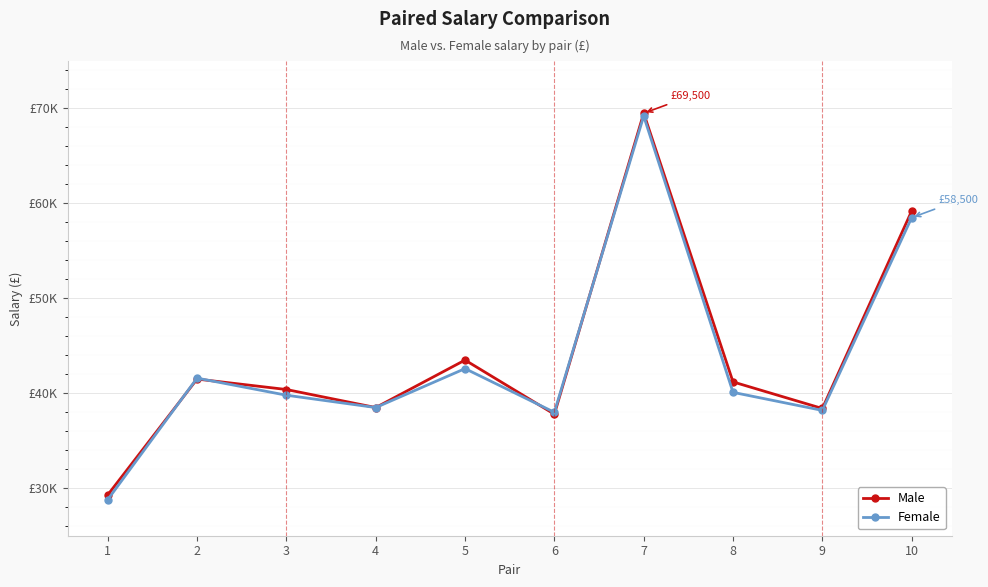

Between 10 and 6, which is larger?

10